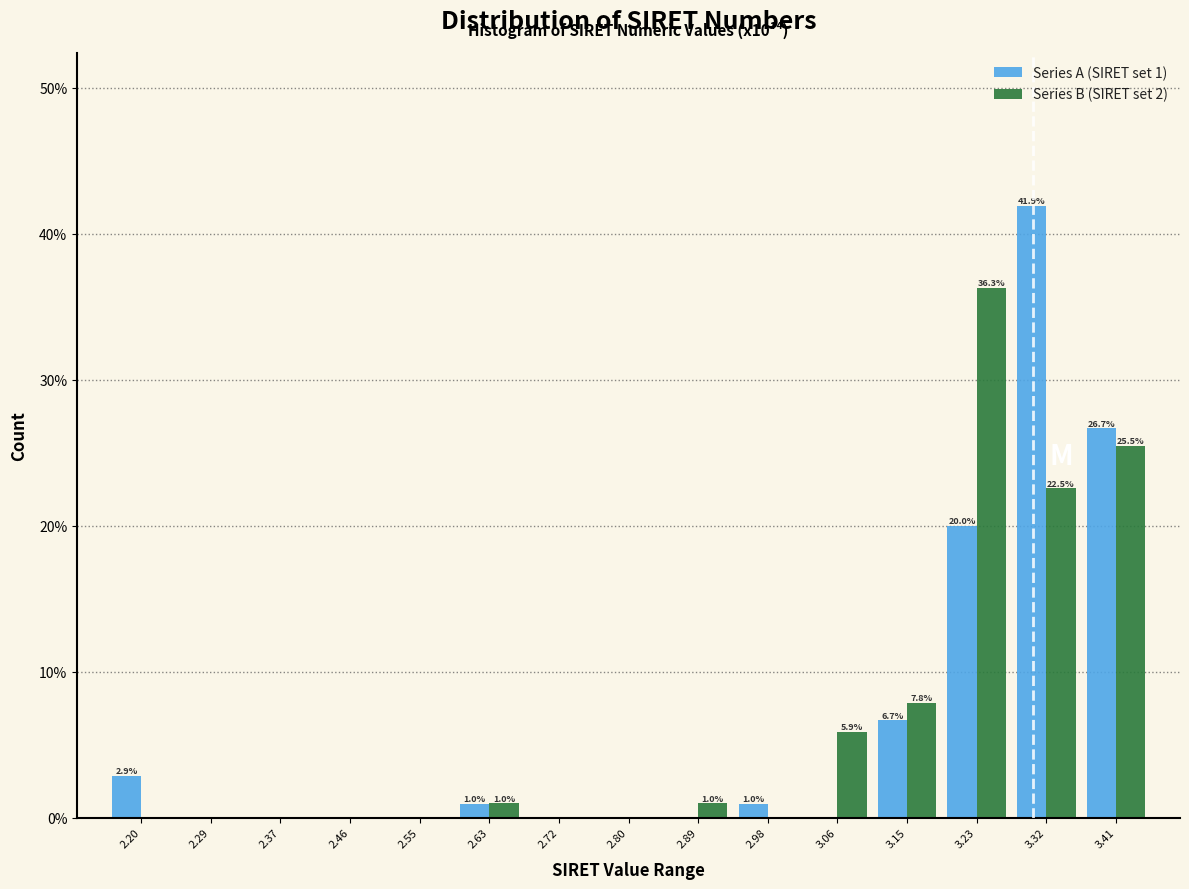

In the Series B (SIRET set 2) series, which range on the x-axis has the tallest bar?

3.19 to 3.28